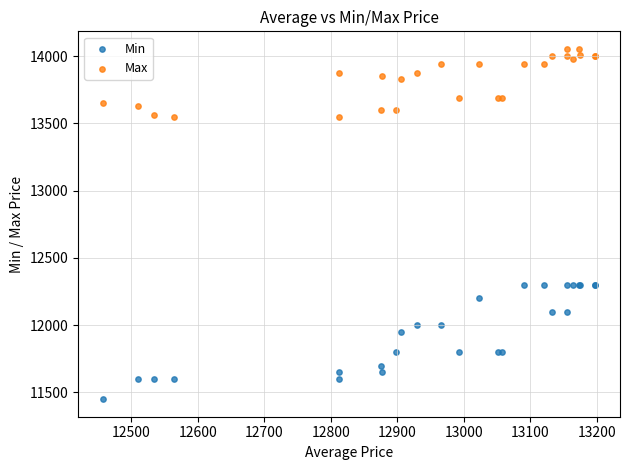

Which series has the widest spread of Y values?

Min